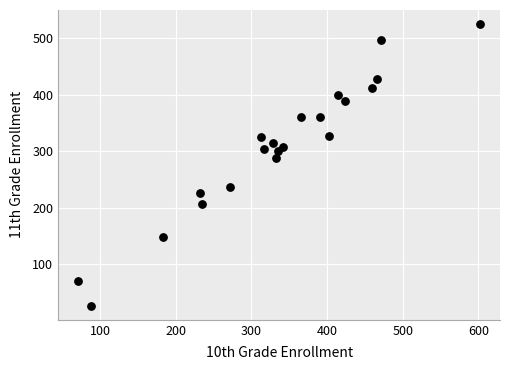

What Y value in the scatter plot is closest to 275?

287